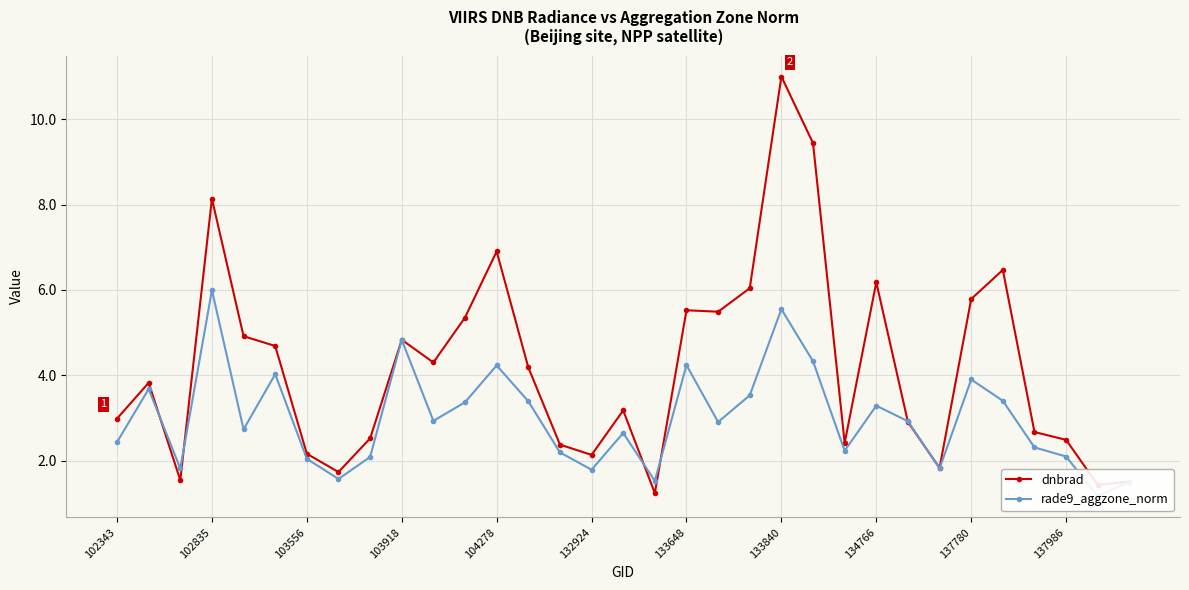

What are all the series names shown in the legend?

dnbrad, rade9_aggzone_norm